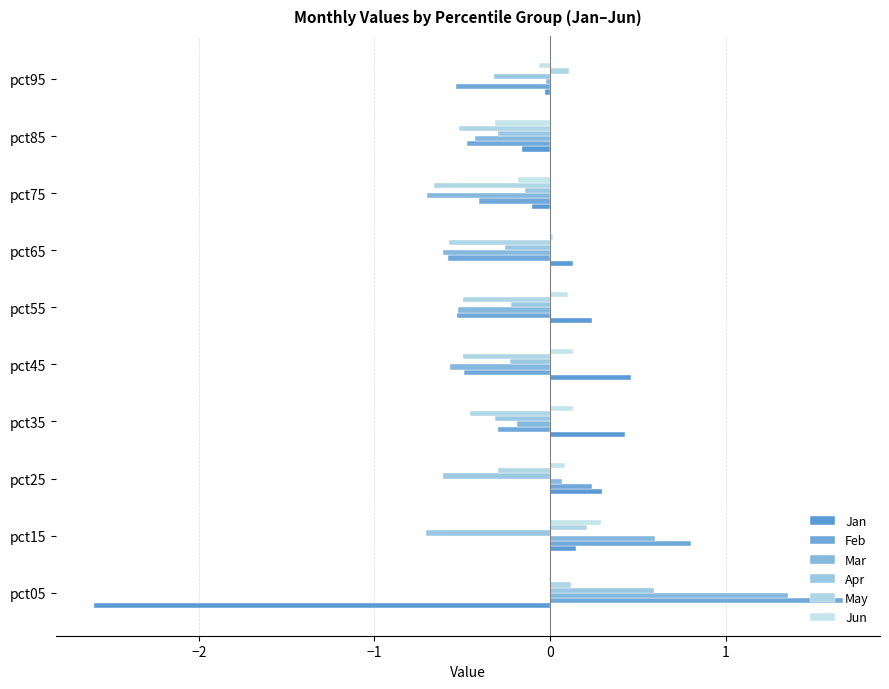

Count the number of data series in this chart.

6